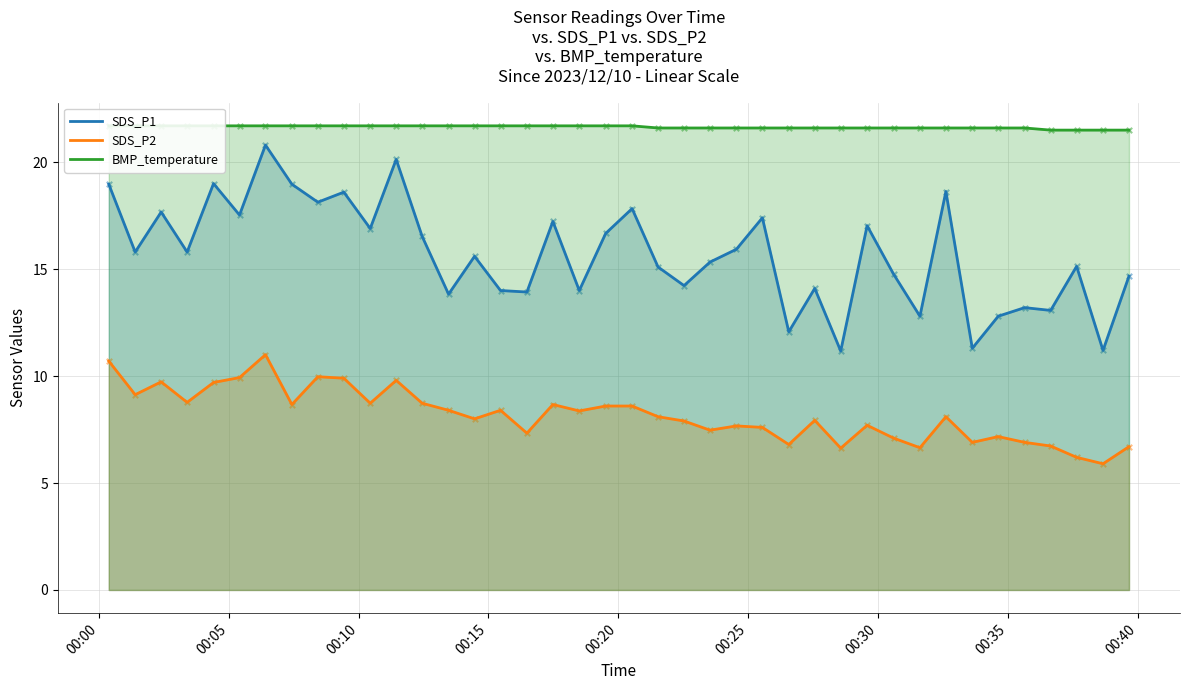

True or false: SDS_P1 and SDS_P2 intersect in this chart.

False